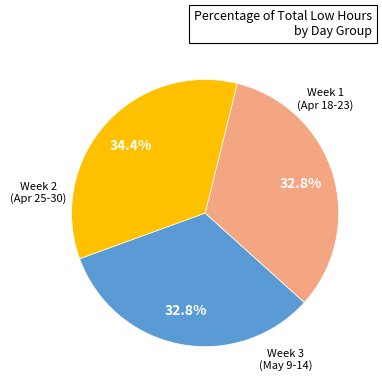

How many segments does this pie chart have?

3